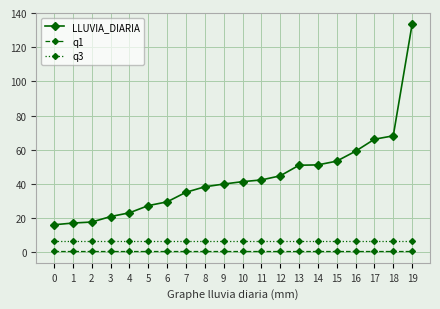

Is the value of q3 at 8 greater than the value of q1 at 12?

Yes